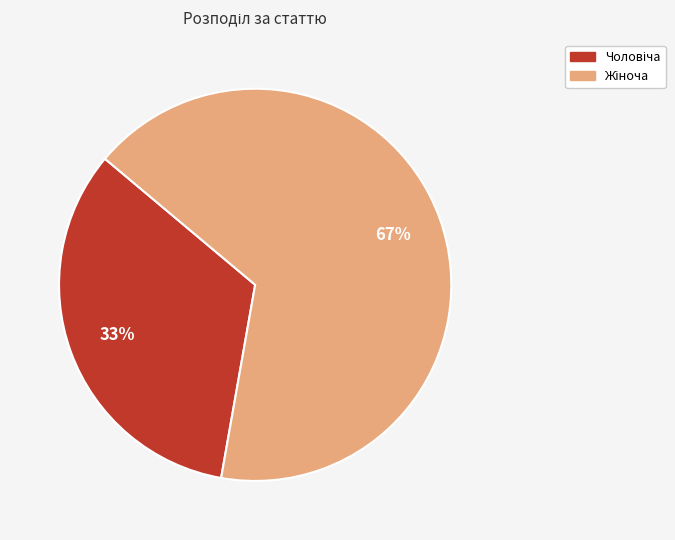

How many segments does this pie chart have?

2